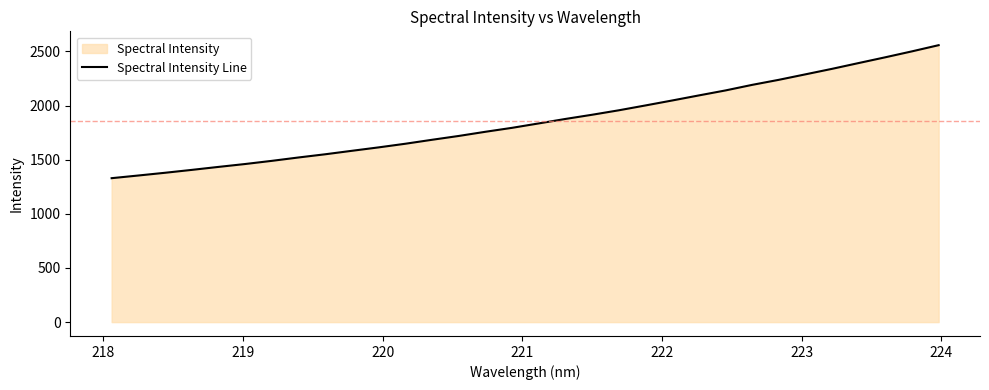

How many series are shown in this chart?

1